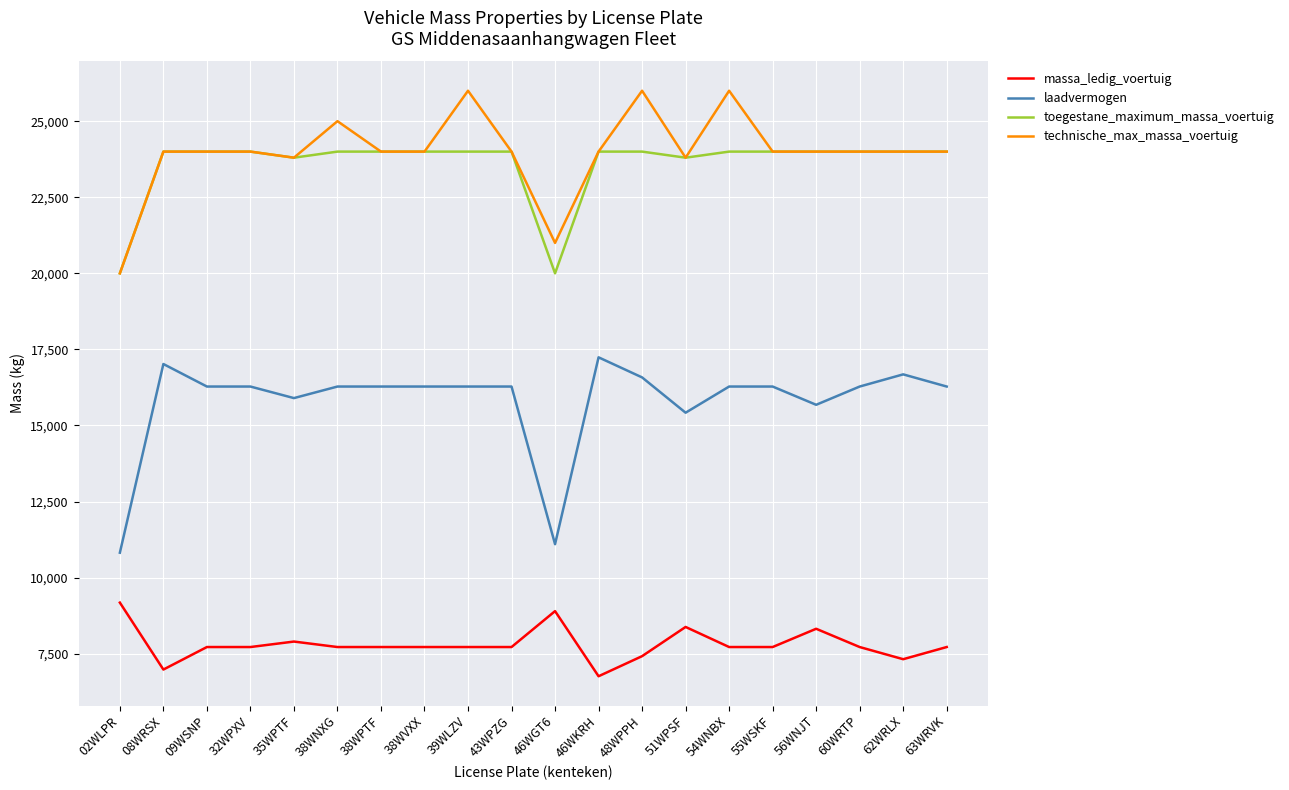

What is the difference between the maximum and minimum values in the technische_max_massa_voertuig series?

6000